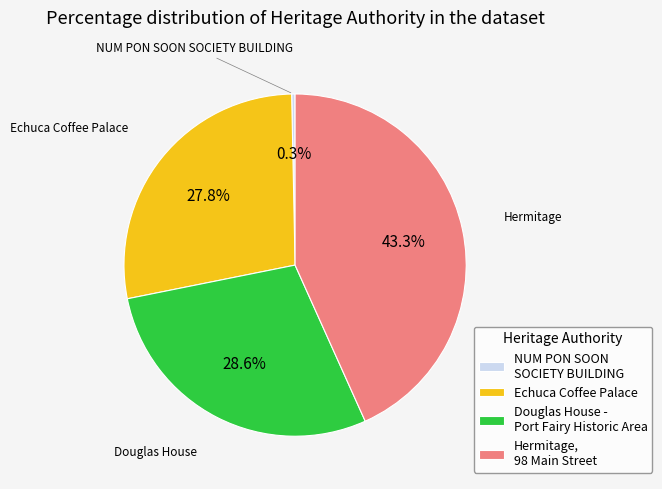

Which category has the biggest portion of the pie?

Hermitage, 98 Main Street